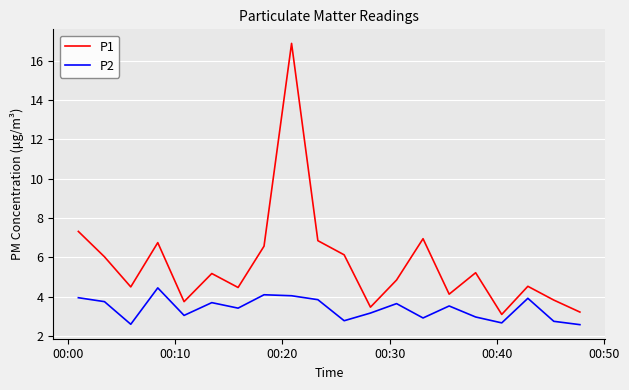

What is the minimum value for P2?

2.6